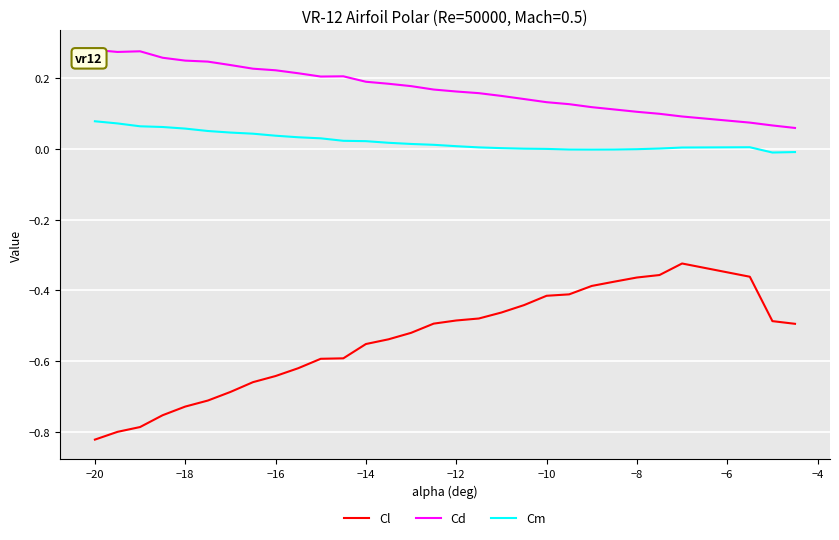

At how many categories does at least one series exceed 0?

30